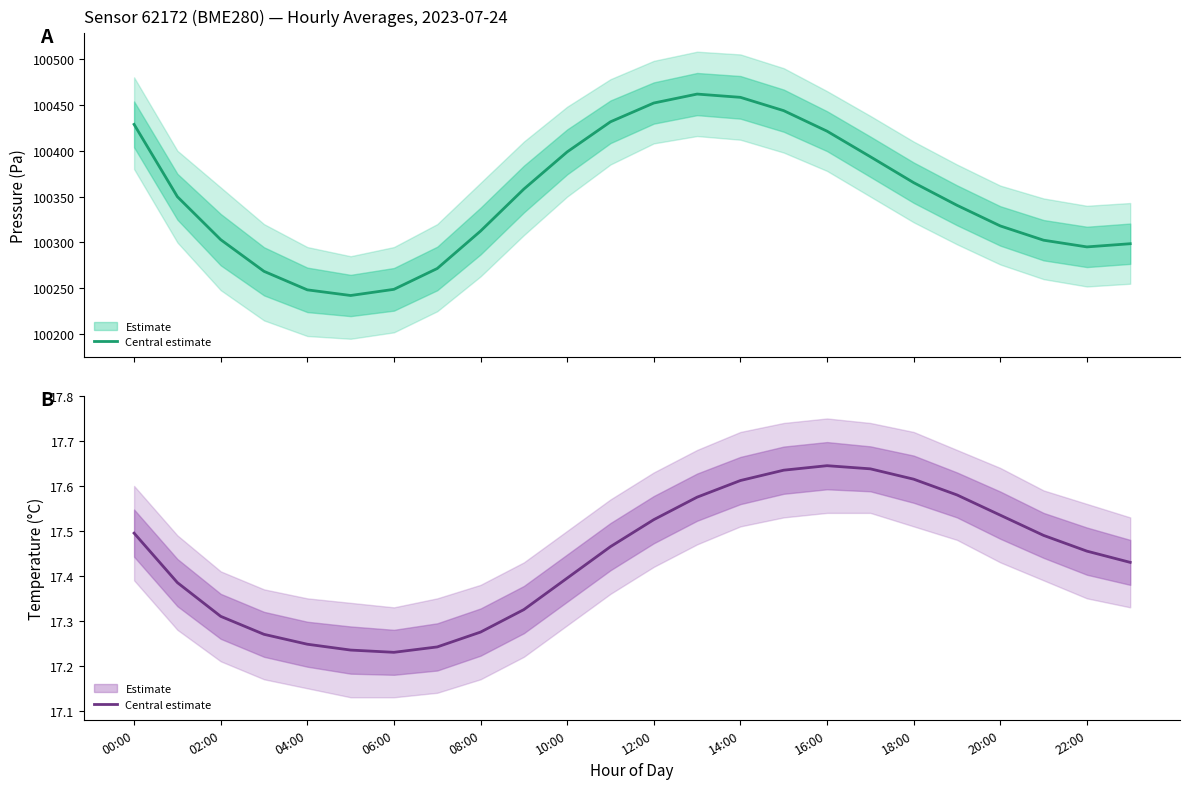

Which series has the largest range (max minus min)?

Pressure estimate